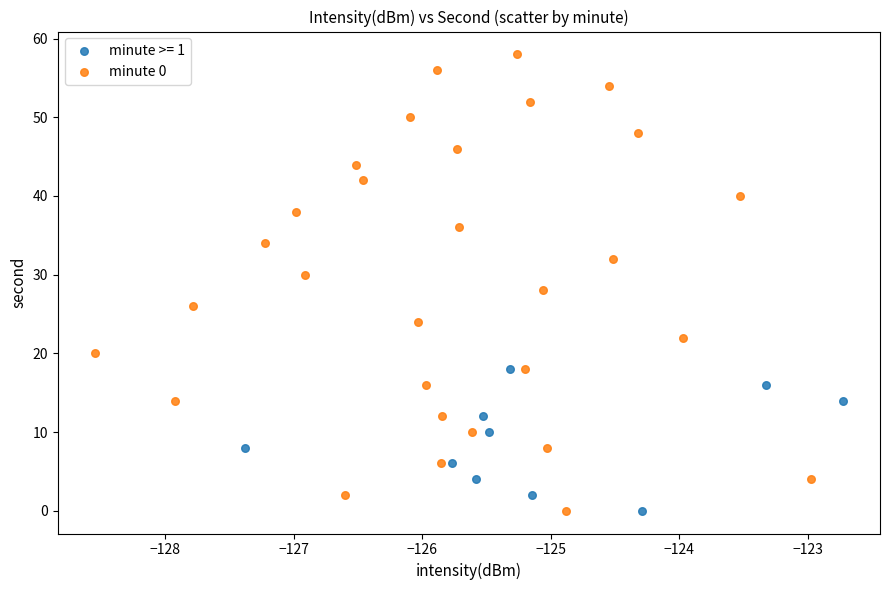

Which series contains the highest Y value?

minute 0